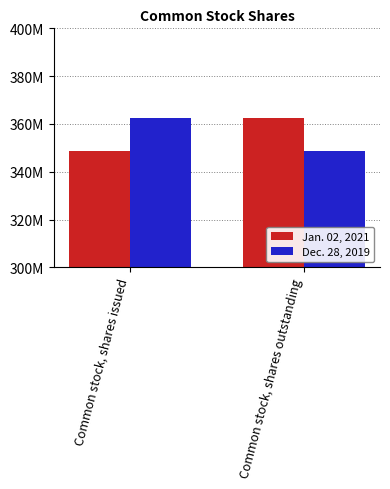

At Common stock, shares outstanding, list the series in order from smallest to largest.

Dec. 28, 2019, Jan. 02, 2021